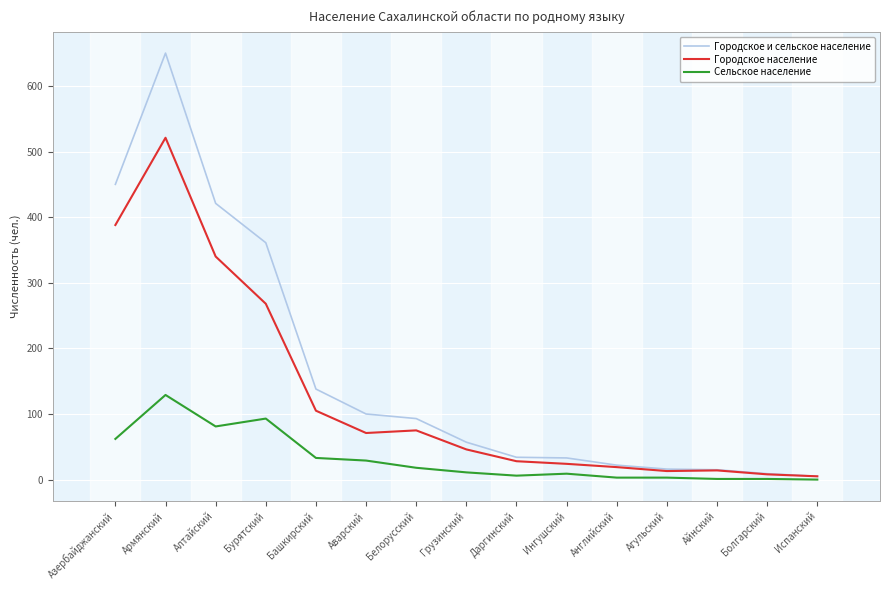

What are all the series names shown in the legend?

Городское и сельское население, Городское население, Сельское население